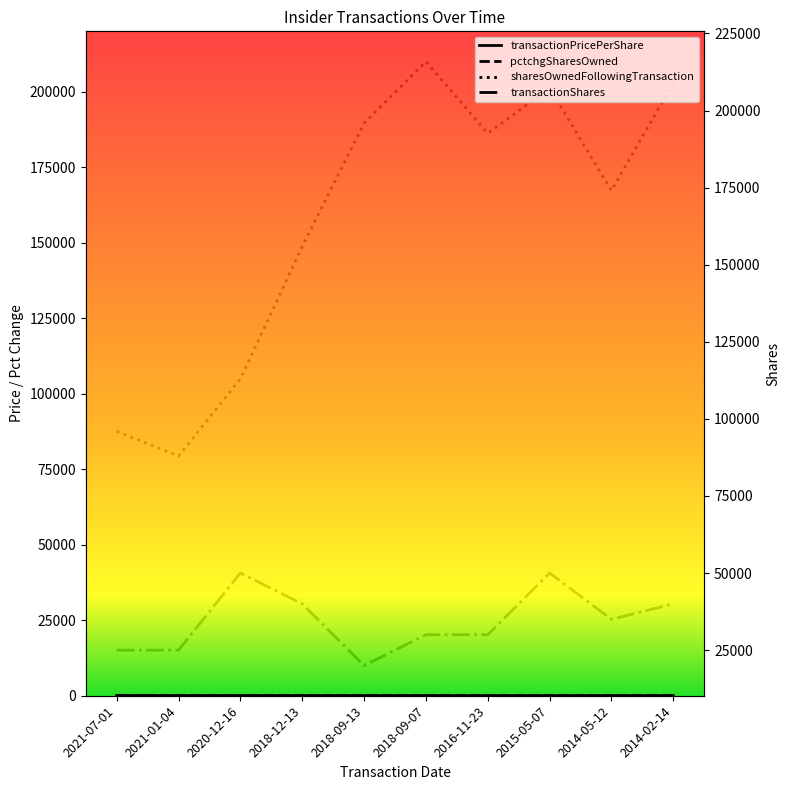

True or false: transactionPricePerShare and pctchgSharesOwned intersect in this chart.

False